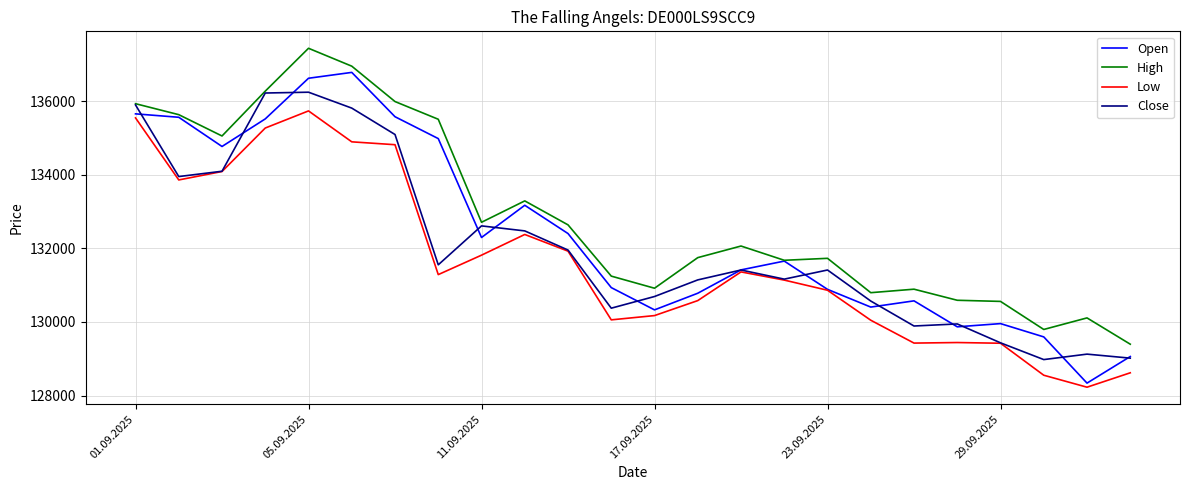

Which series has the largest total across all categories?

High